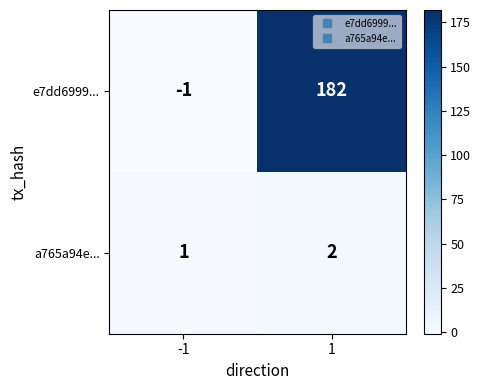

What is the difference between the maximum and minimum values in the e7dd6999... series?

183